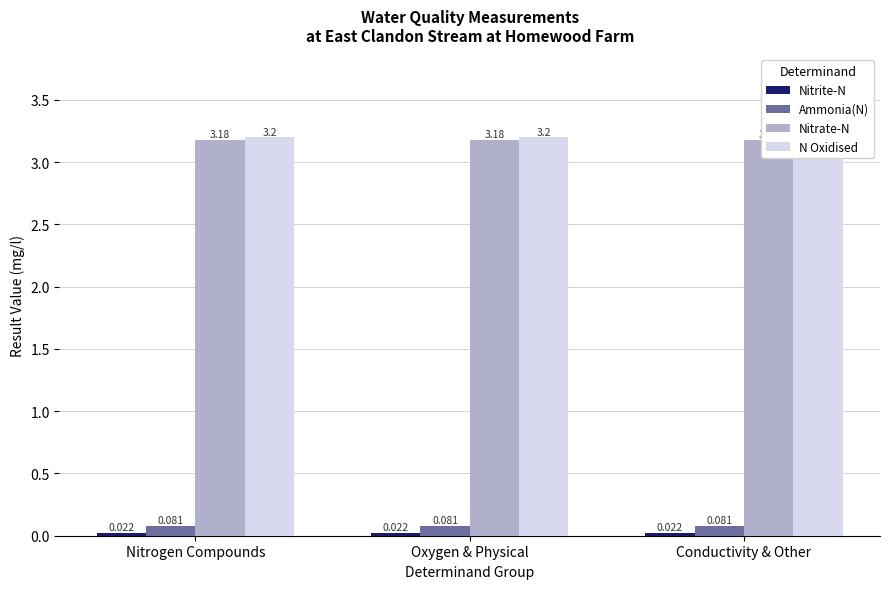

Rank the series at Nitrogen Compounds from highest to lowest value.

N Oxidised, Nitrate-N, Ammonia(N), Nitrite-N